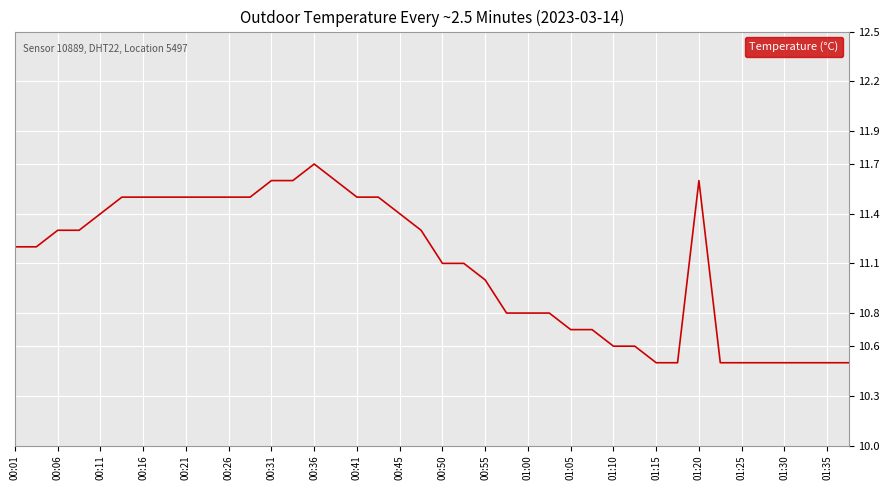

True or false: the data has more than 1 interior local peaks.

True